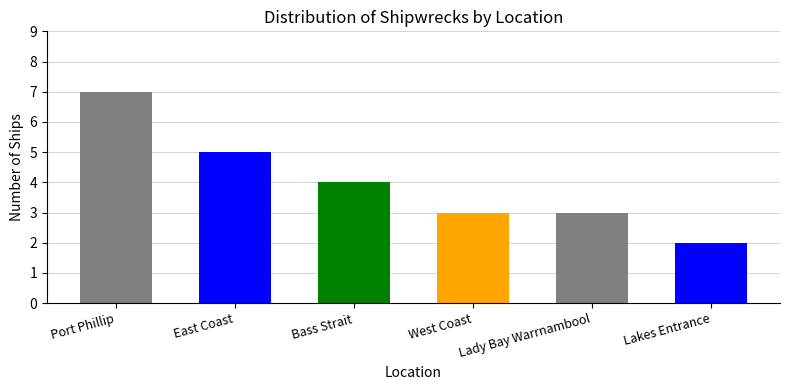

Between Lady Bay Warrnambool and Lakes Entrance, which is larger?

Lady Bay Warrnambool